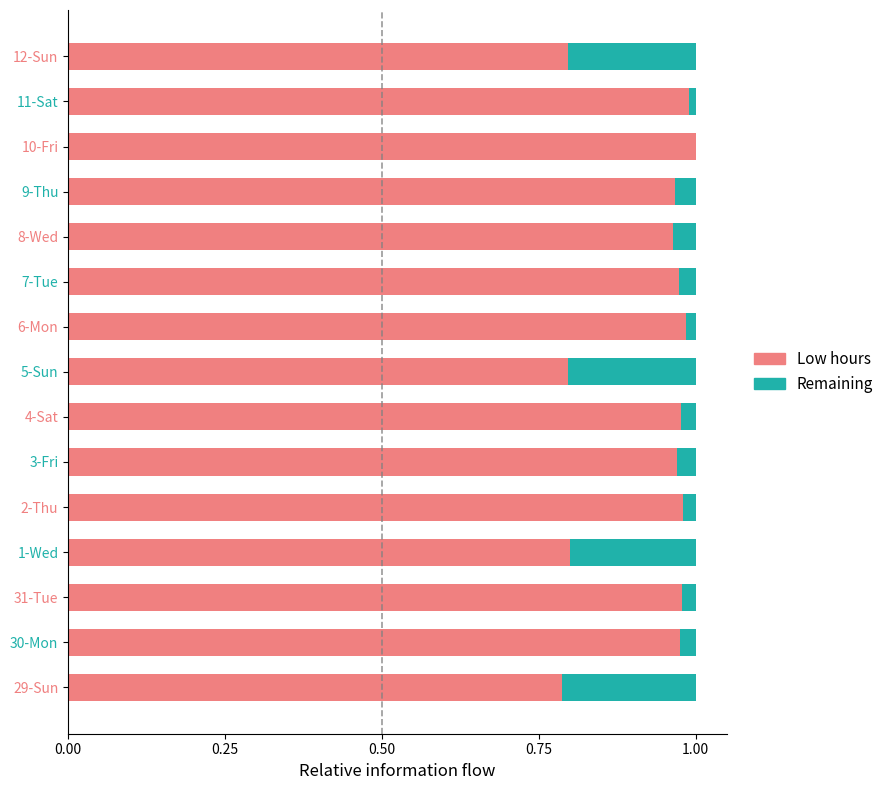

How many data points does each series have?

15